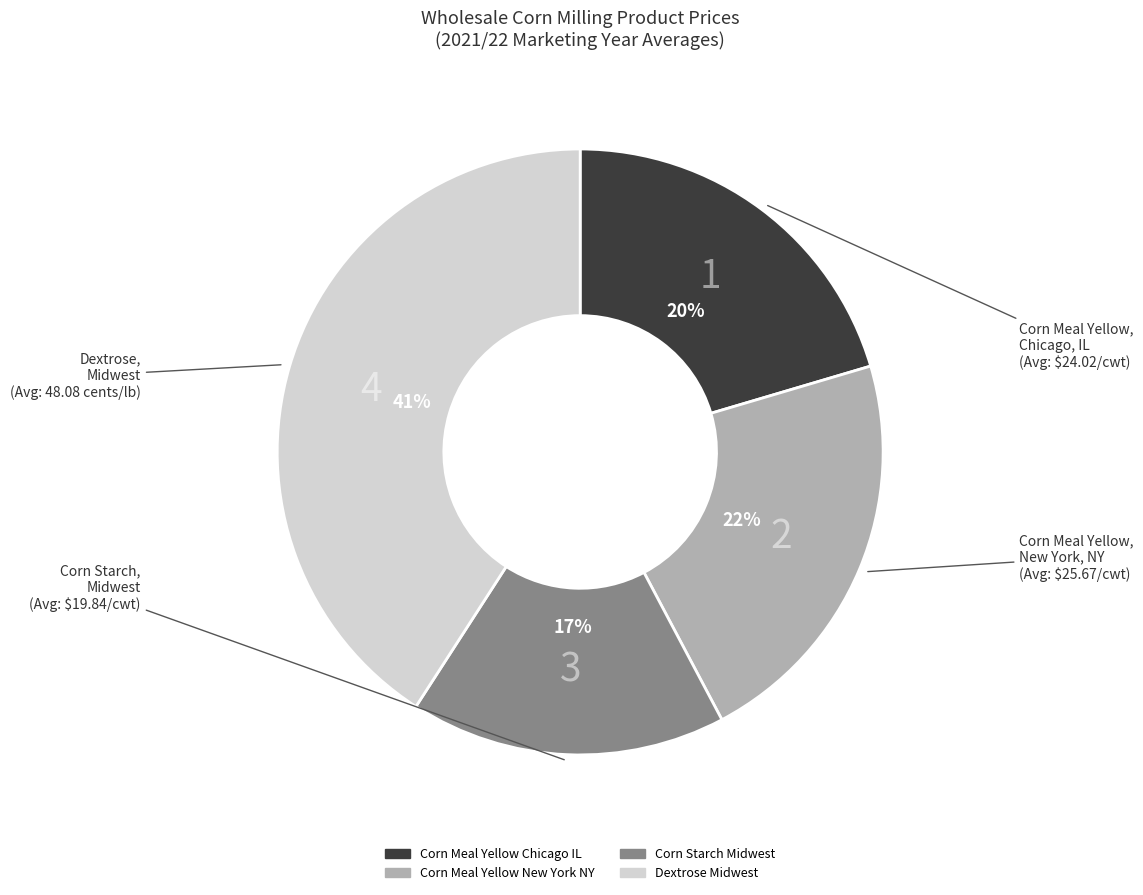

How many slices are in this pie chart?

4